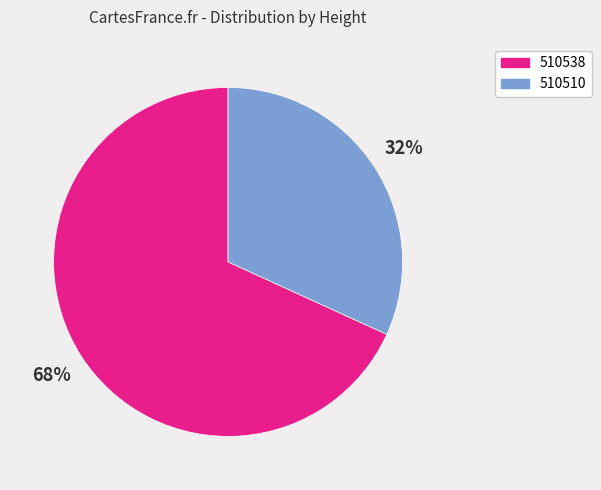

Approximately how many times larger is the value at 510510 compared to 510538?

0.5